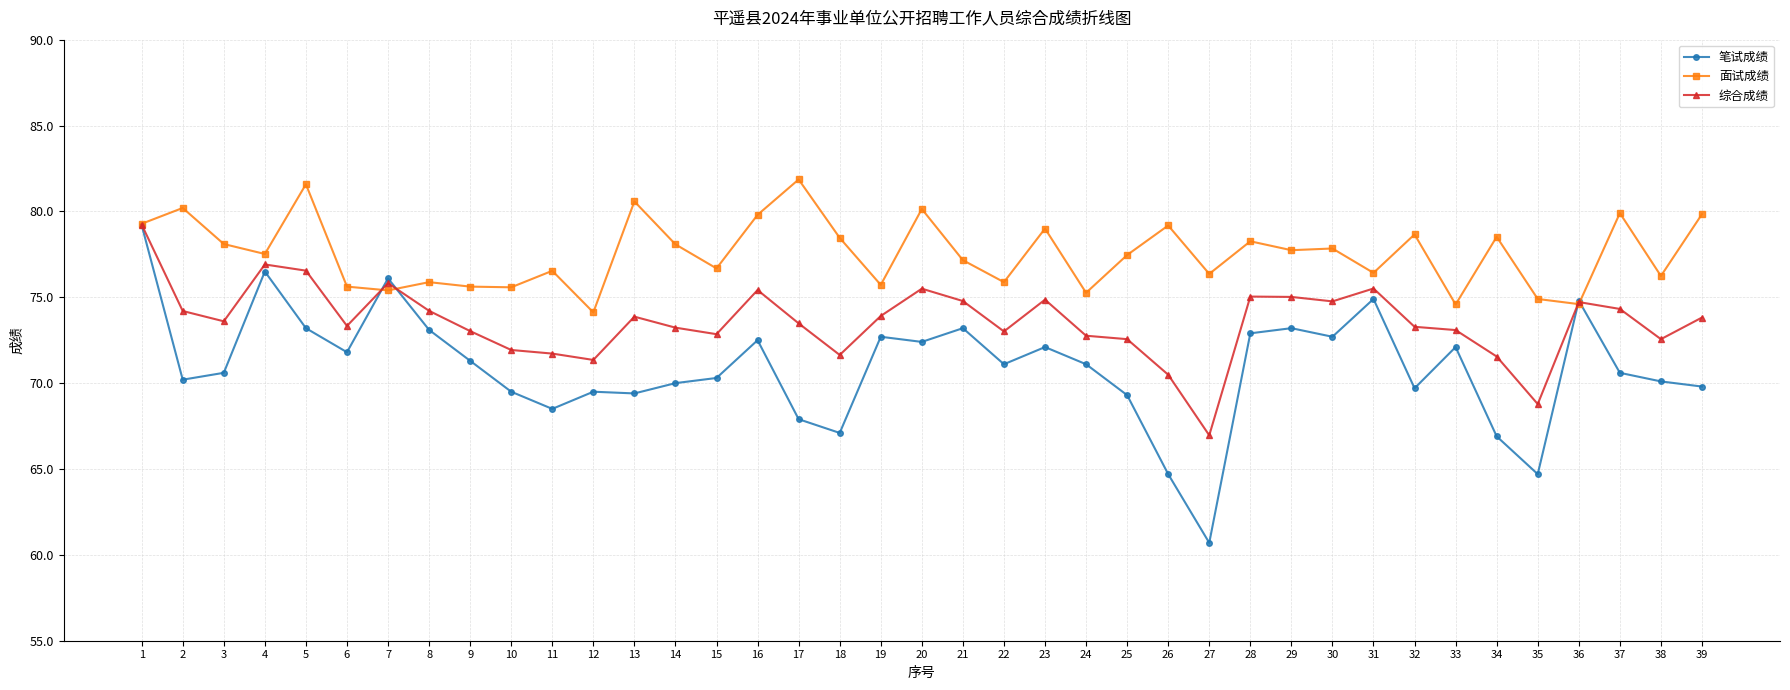

Is the value of 笔试成绩 at 37 greater than the value of 综合成绩 at 21?

No